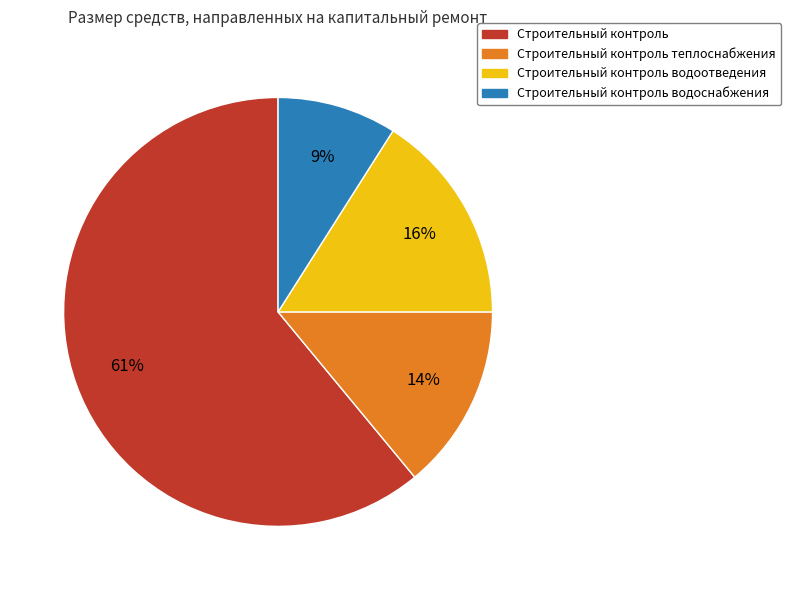

Does Строительный контроль водоснабжения represent more than half of the total?

No